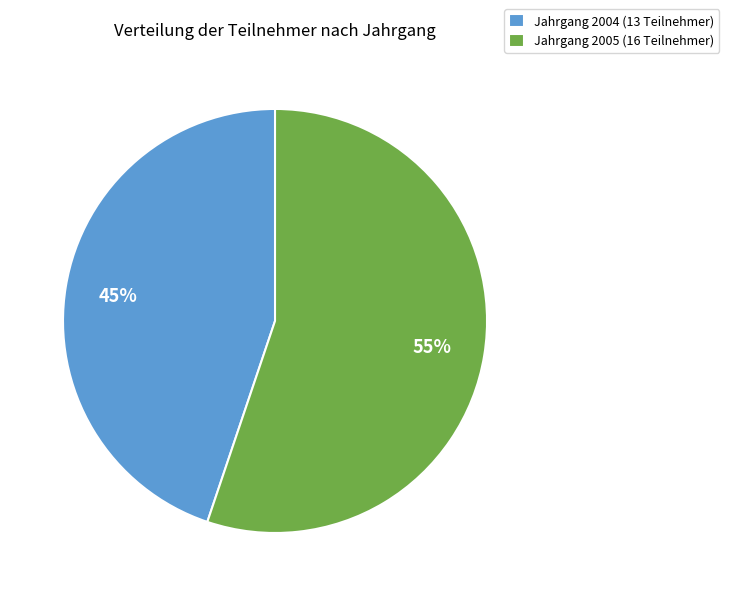

What is the ratio of the value at Jahrgang 2005 (16 Teilnehmer) to the value at Jahrgang 2004 (13 Teilnehmer)?

1.2